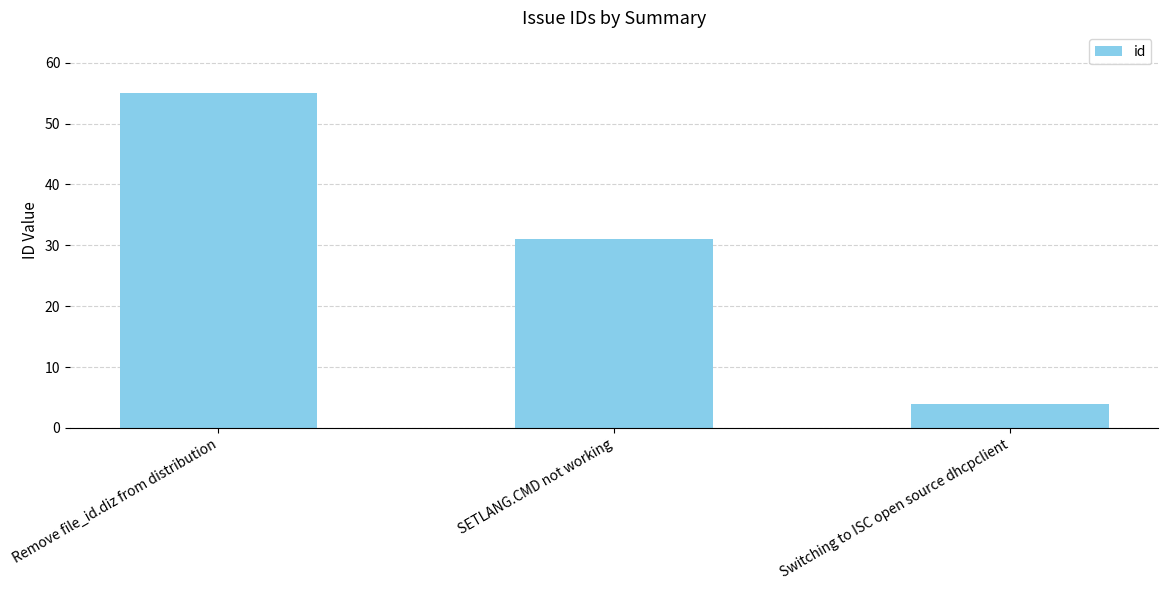

Is it true that the value at Remove file_id.diz from distribution is 55?

True